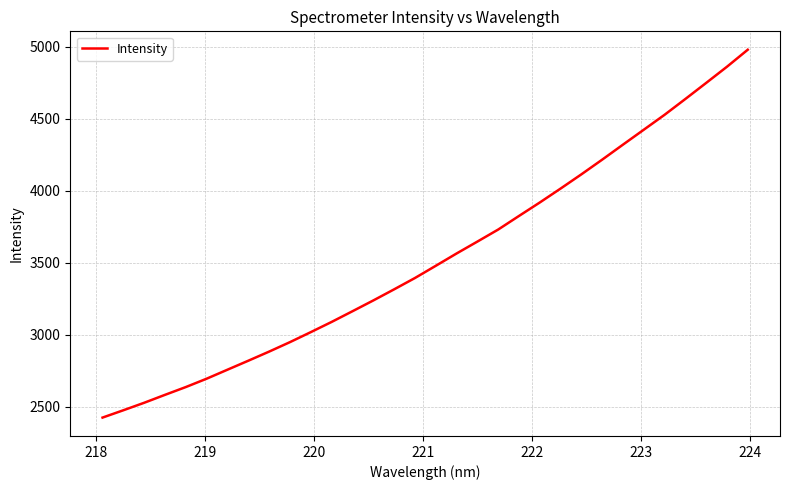

What is the difference between the maximum and minimum values?

2553.2